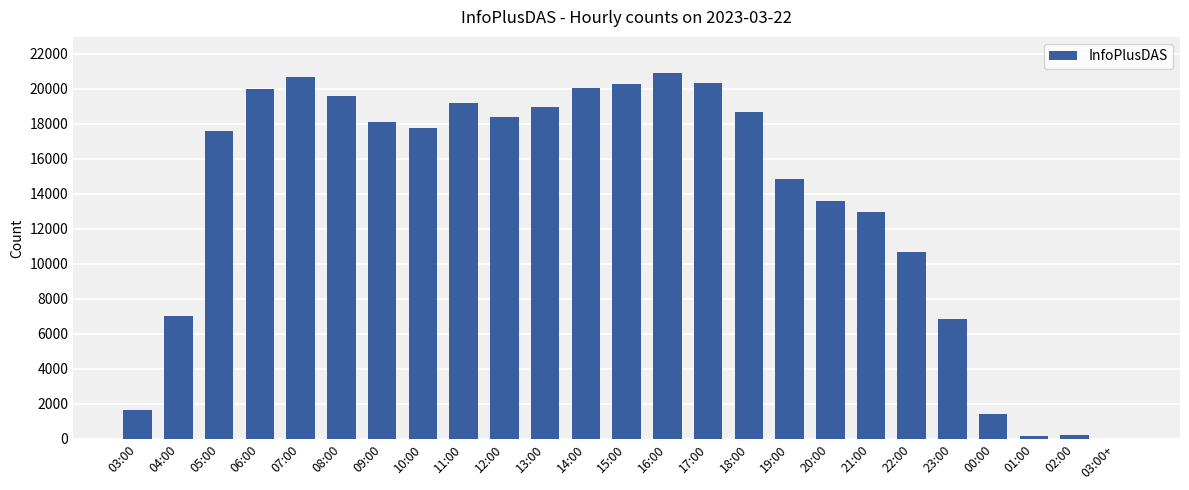

What is the sum of all values?

339672